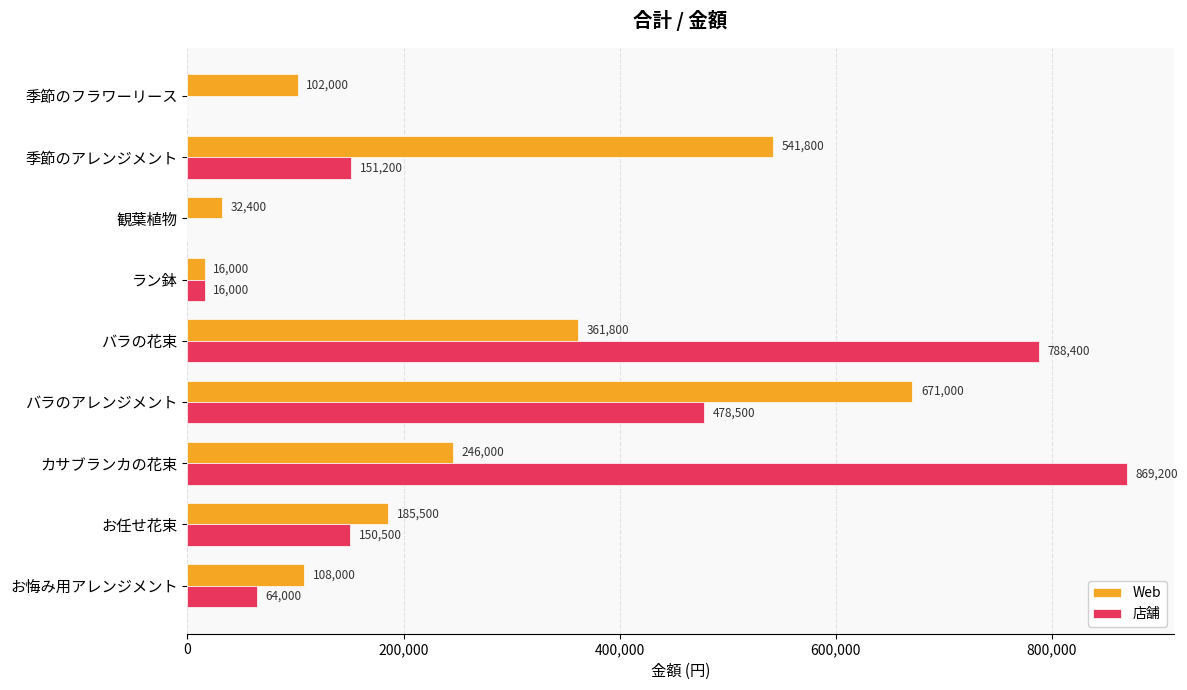

The Web series shows 174256 at バラの花束. True or false?

False